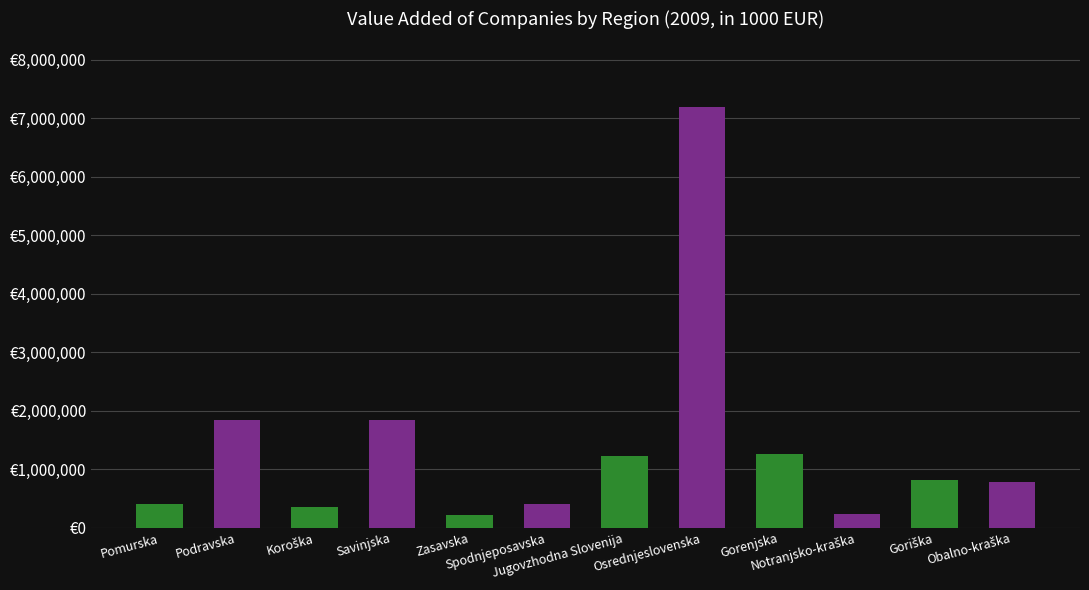

What is the ratio of the value at Notranjsko-kraška to the value at Obalno-kraška?

0.3